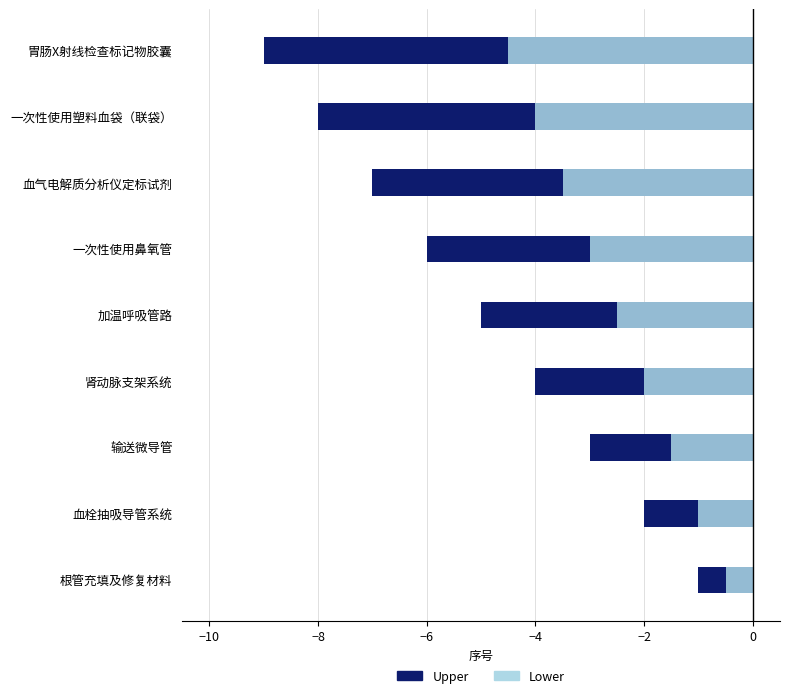

How many values in the Upper series exceed -5?

4